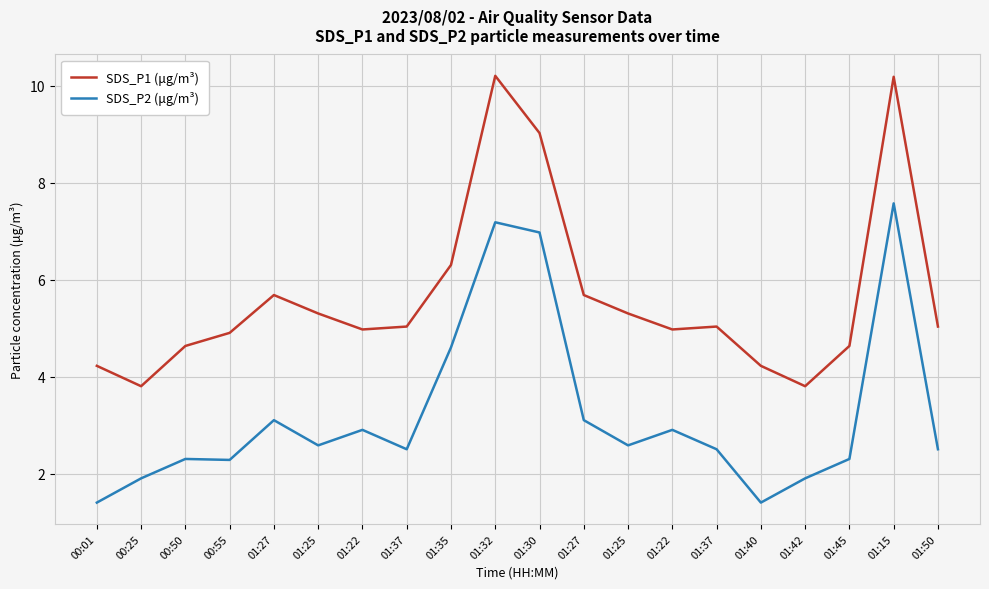

What are all the series names shown in the legend?

SDS_P1 (μg/m³), SDS_P2 (μg/m³)